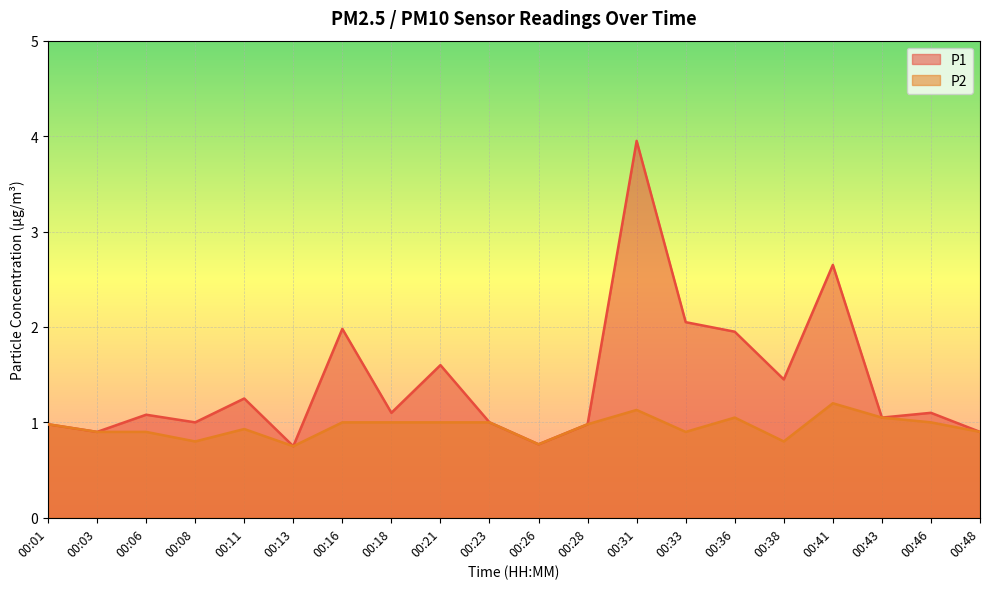

Is it true that P2 equals 1.3 at 00:26?

False